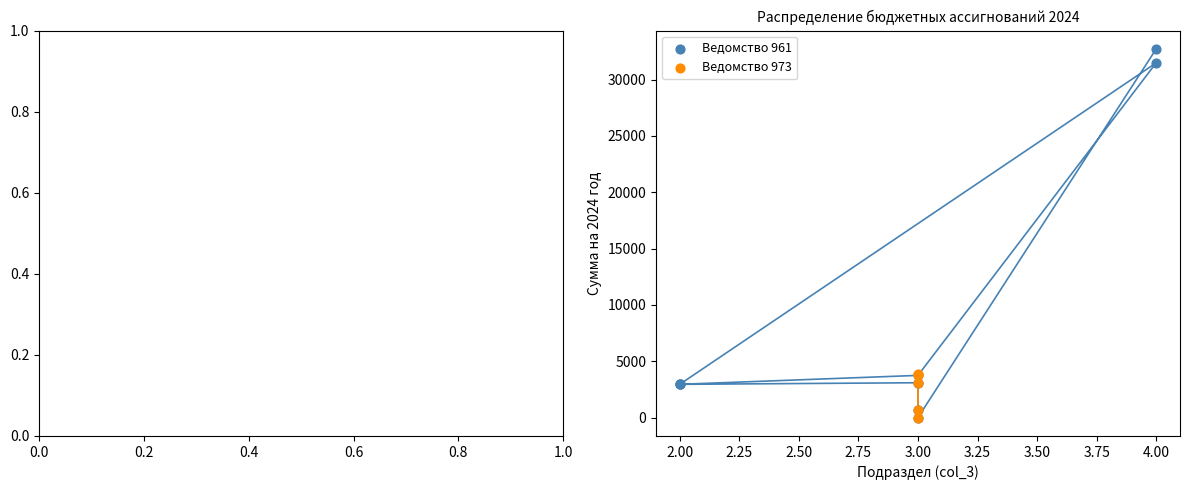

What are all the series names shown in the legend?

Ведомство 961, Ведомство 973